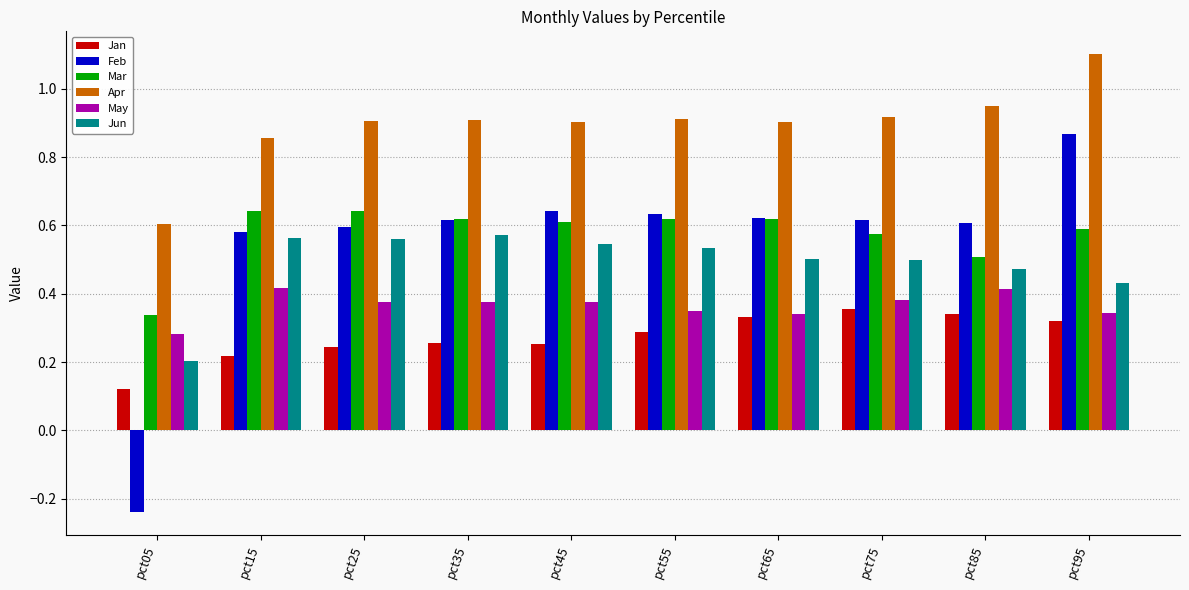

At which label is Mar closest to 0?

pct05